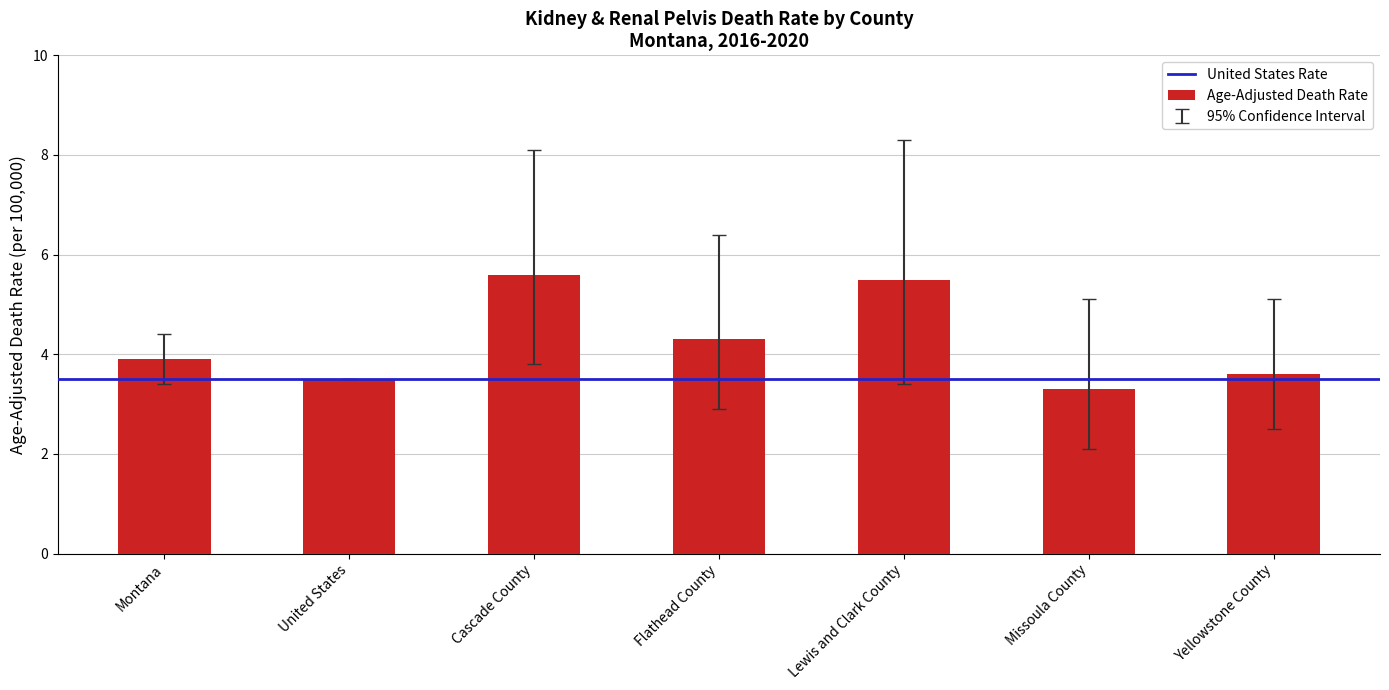

What is the ratio of the value at Lewis and Clark County to the value at Montana?

1.4